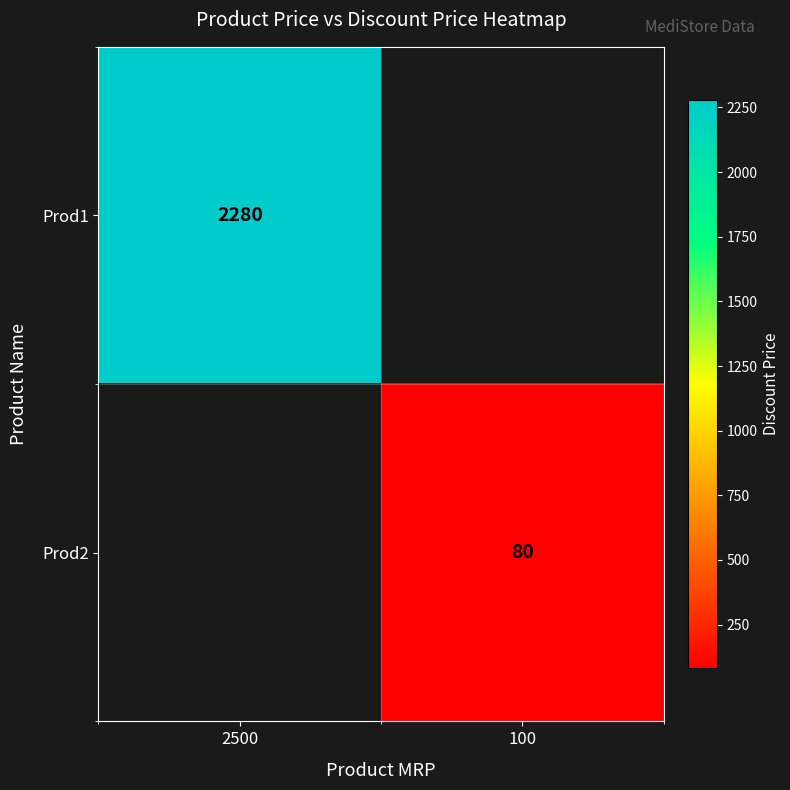

True or false: Prod1 has a value of 751 at 2500.

False